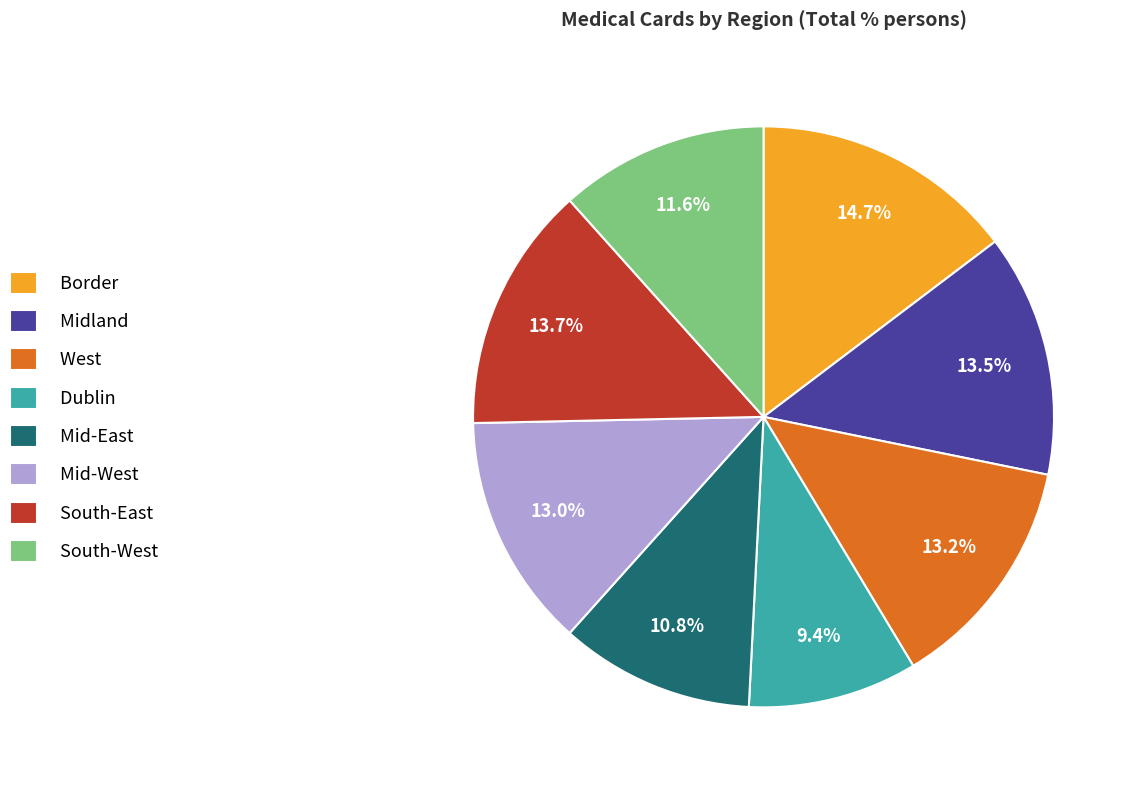

Is it true that West is 13% of the pie?

True